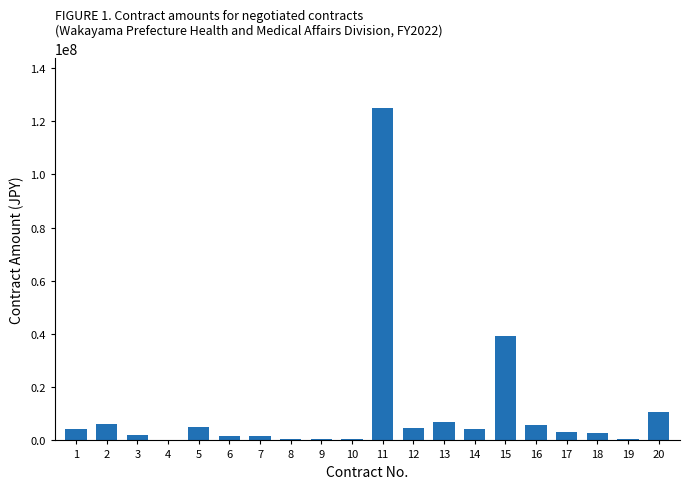

The value at 17 is 3083794. True or false?

True